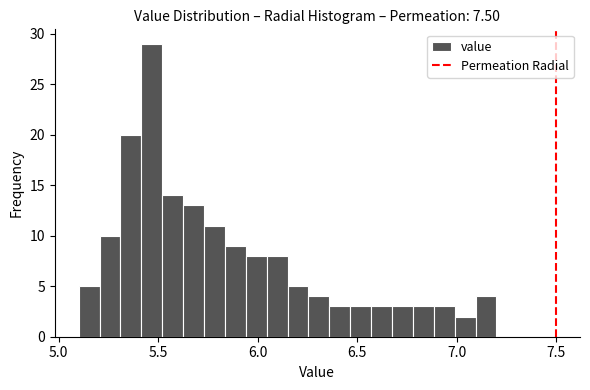

Around what value on the x-axis is the tallest bar? Give the approximate position of its centre, as read against the axis.

5.45